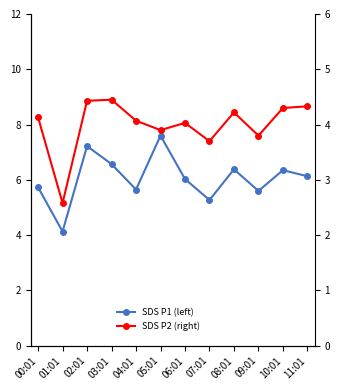

At how many categories does at least one series exceed 7?

2